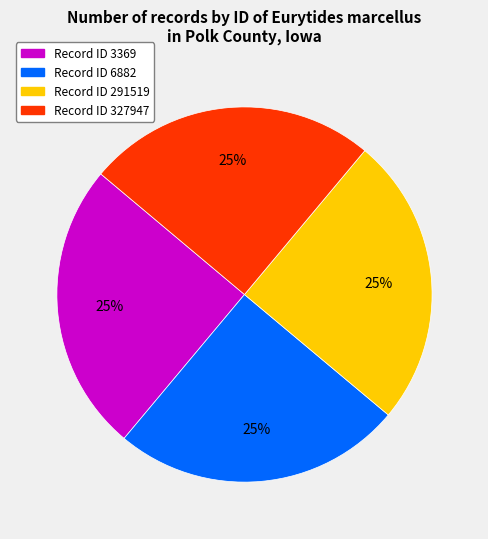

What is the ratio of the value at Record ID 6882 to the value at Record ID 291519?

1.0